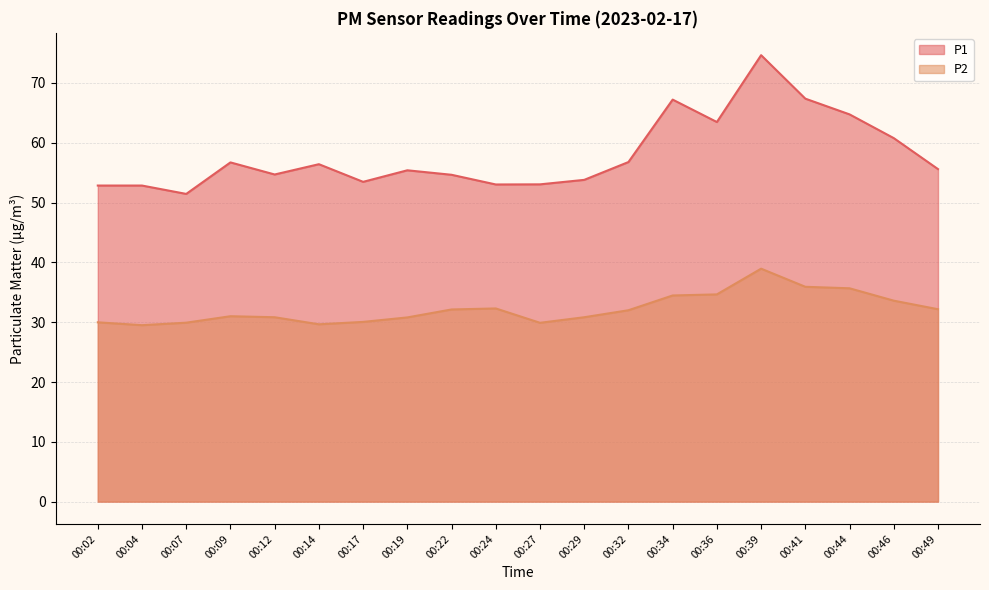

Where is the first local maximum for P1?

00:09